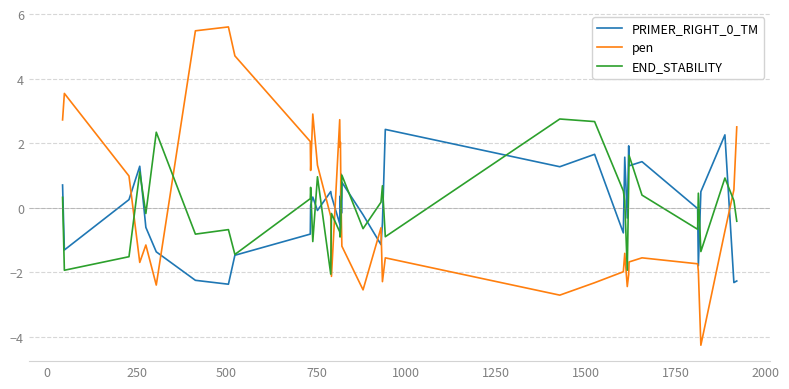

What is the maximum value for pen?

5.6